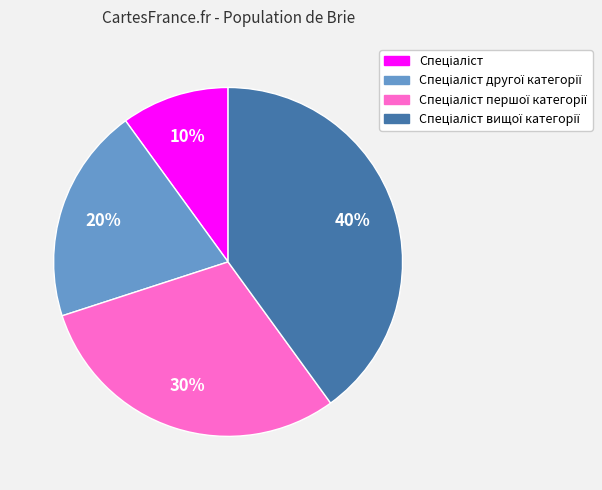

Is there any slice that represents more than half of the pie?

No